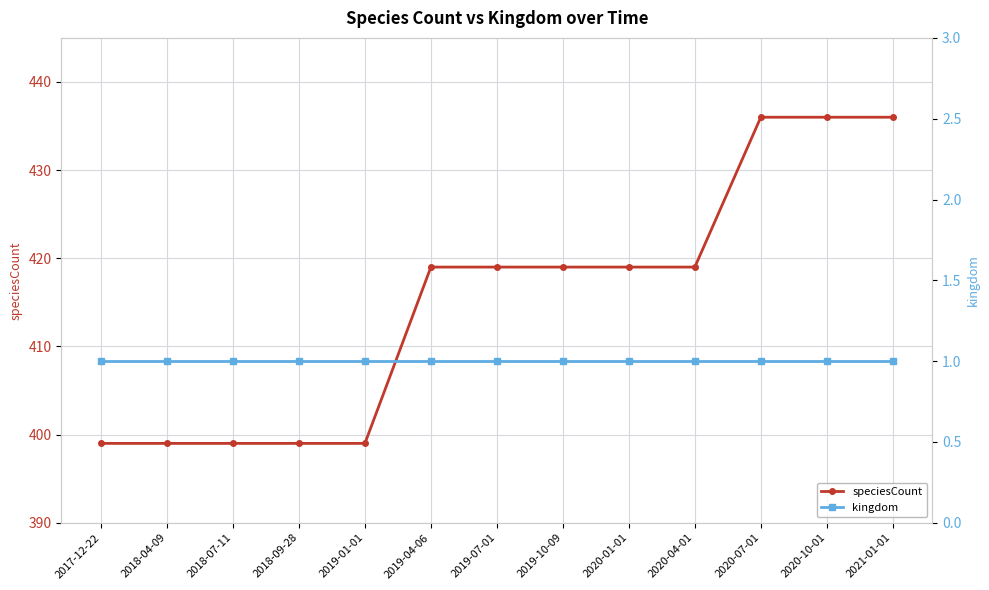

Reading left to right, transcribe all the data shown in this chart.

speciesCount: 2017-12-22=399	2018-04-09=399	2018-07-11=399	2018-09-28=399	2019-01-01=399	2019-04-06=419	2019-07-01=419	2019-10-09=419	2020-01-01=419	2020-04-01=419	2020-07-01=436	2020-10-01=436	2021-01-01=436
kingdom: 2017-12-22=1	2018-04-09=1	2018-07-11=1	2018-09-28=1	2019-01-01=1	2019-04-06=1	2019-07-01=1	2019-10-09=1	2020-01-01=1	2020-04-01=1	2020-07-01=1	2020-10-01=1	2021-01-01=1